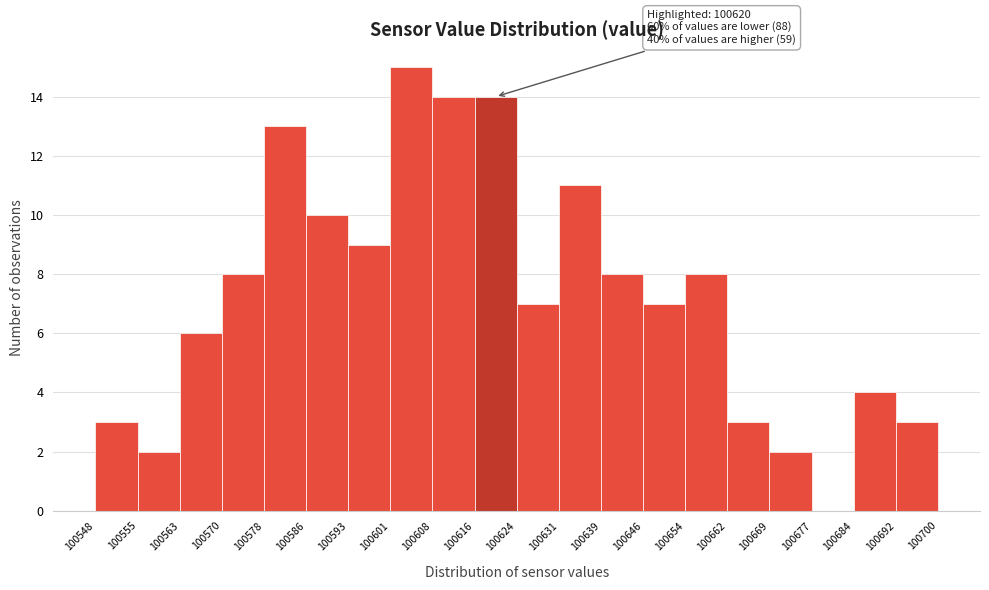

Which range on the x-axis has the tallest bar?

100601 to 100608